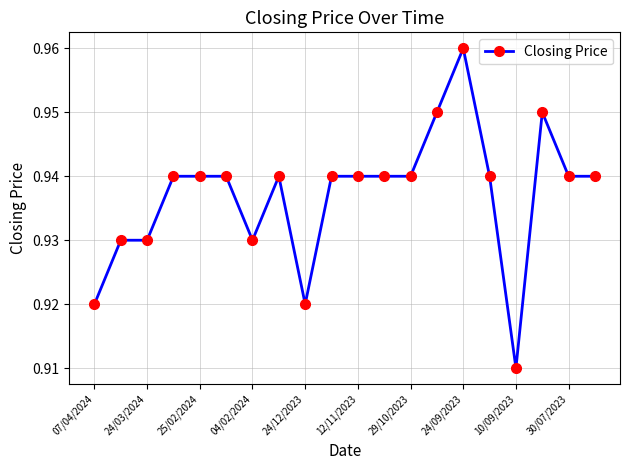

True or false: the data has more than 0 interior local peaks.

True